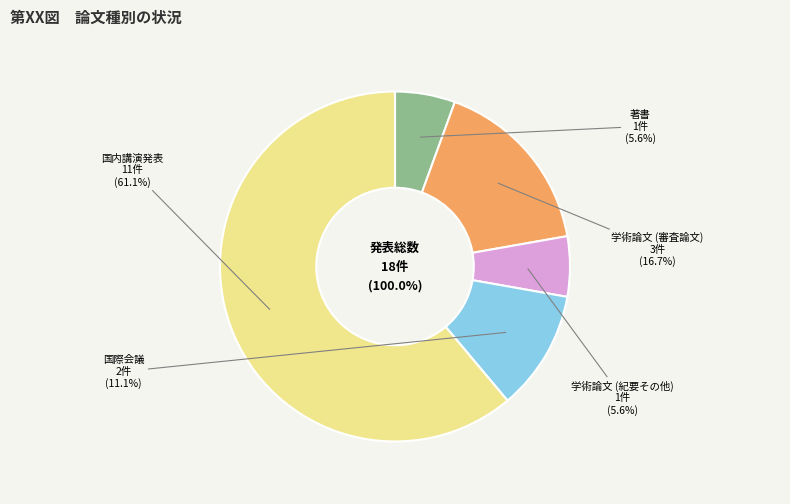

Does 国内講演発表 represent more than half of the total?

Yes